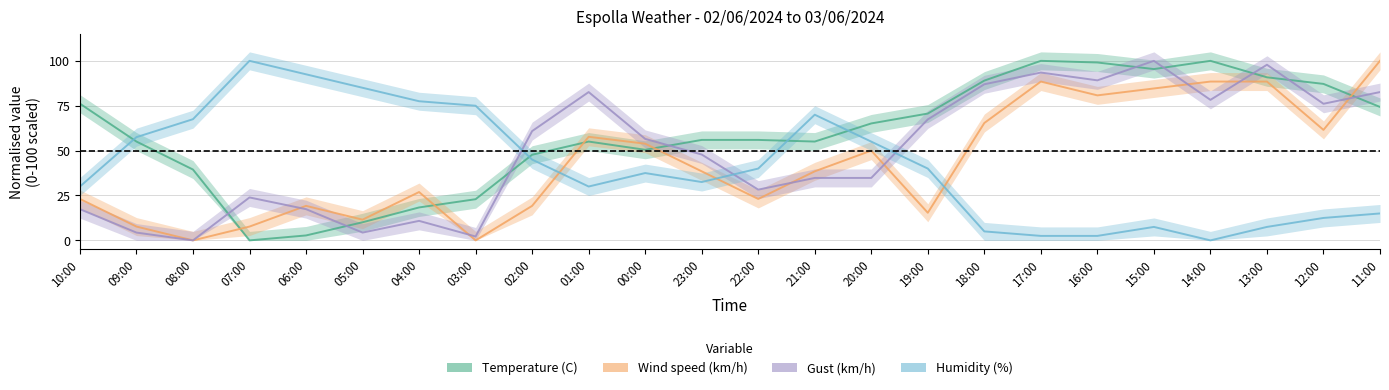

Reading left to right, transcribe all the data shown in this chart.

Temperature (C): 10:00=76.1	09:00=55.0	08:00=39.4	07:00=0.0	06:00=2.8	05:00=10.1	04:00=18.3	03:00=22.9	02:00=47.7	01:00=55.0	00:00=50.5	23:00=56.0	22:00=56.0	21:00=55.0	20:00=65.1	19:00=70.6	18:00=89.0	17:00=100.0	16:00=99.1	15:00=95.4	14:00=100.0	13:00=90.8	12:00=87.2	11:00=74.3
Wind speed (km/h): 10:00=23.1	09:00=7.7	08:00=0.0	07:00=7.7	06:00=19.2	05:00=11.5	04:00=26.9	03:00=0.0	02:00=19.2	01:00=57.7	00:00=53.8	23:00=38.5	22:00=23.1	21:00=38.5	20:00=50.0	19:00=15.4	18:00=65.4	17:00=88.5	16:00=80.8	15:00=84.6	14:00=88.5	13:00=88.5	12:00=61.5	11:00=100.0
Gust (km/h): 10:00=17.4	09:00=4.3	08:00=0.0	07:00=23.9	06:00=17.4	05:00=4.3	04:00=10.9	03:00=2.2	02:00=60.9	01:00=82.6	00:00=56.5	23:00=47.8	22:00=28.3	21:00=34.8	20:00=34.8	19:00=67.4	18:00=87.0	17:00=93.5	16:00=89.1	15:00=100.0	14:00=78.3	13:00=97.8	12:00=76.1	11:00=82.6
Humidity (%): 10:00=30.0	09:00=57.5	08:00=67.5	07:00=100.0	06:00=92.5	05:00=85.0	04:00=77.5	03:00=75.0	02:00=45.0	01:00=30.0	00:00=37.5	23:00=32.5	22:00=40.0	21:00=70.0	20:00=55.0	19:00=40.0	18:00=5.0	17:00=2.5	16:00=2.5	15:00=7.5	14:00=0.0	13:00=7.5	12:00=12.5	11:00=15.0